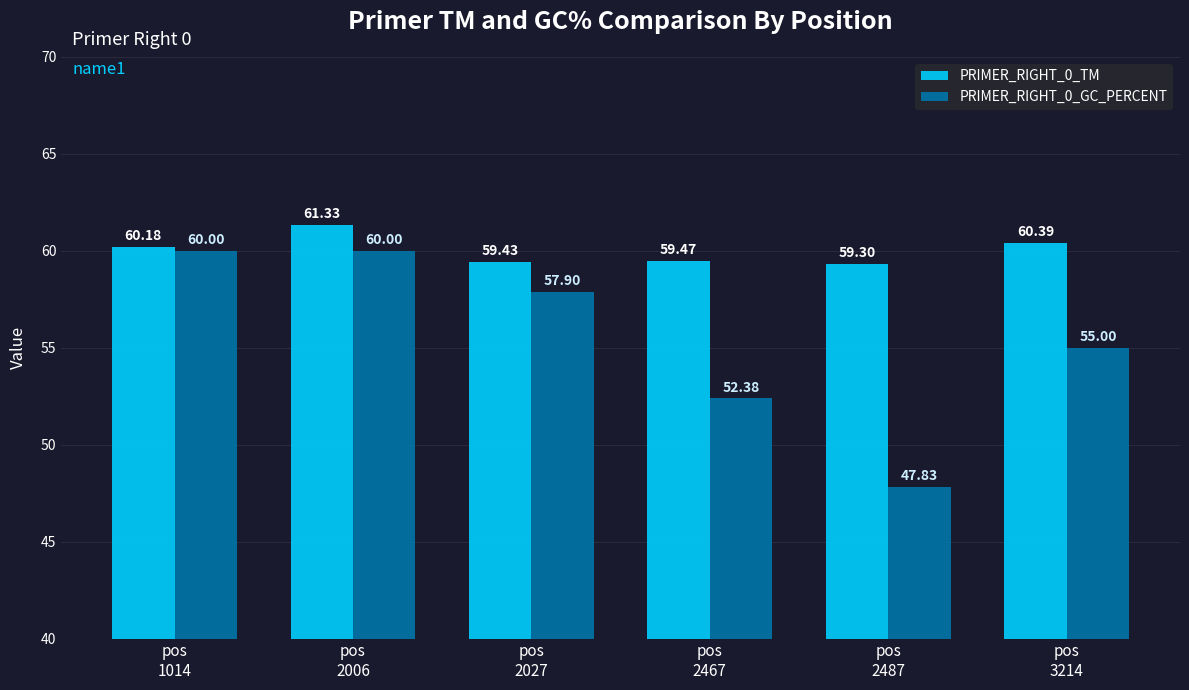

True or false: PRIMER_RIGHT_0_GC_PERCENT has a value of 55.0 at pos
3214.

True